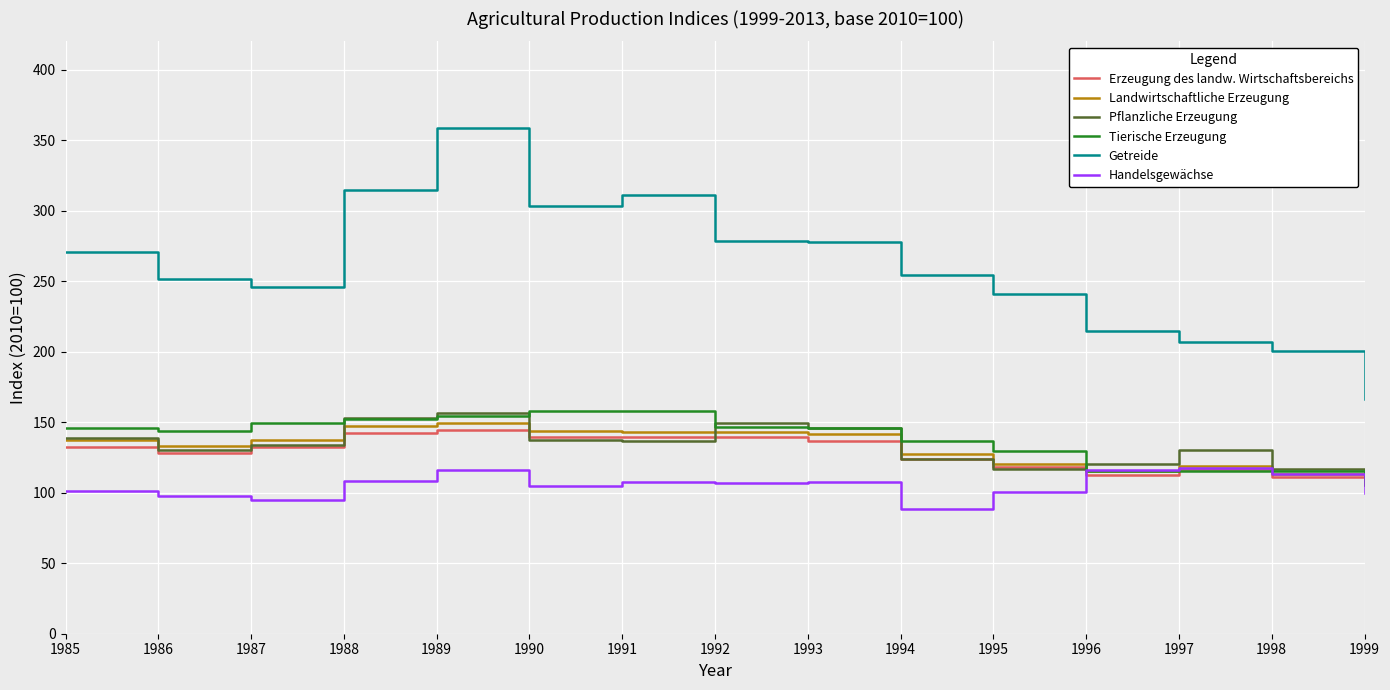

The Getreide series shows 392.3 at 1986. True or false?

False